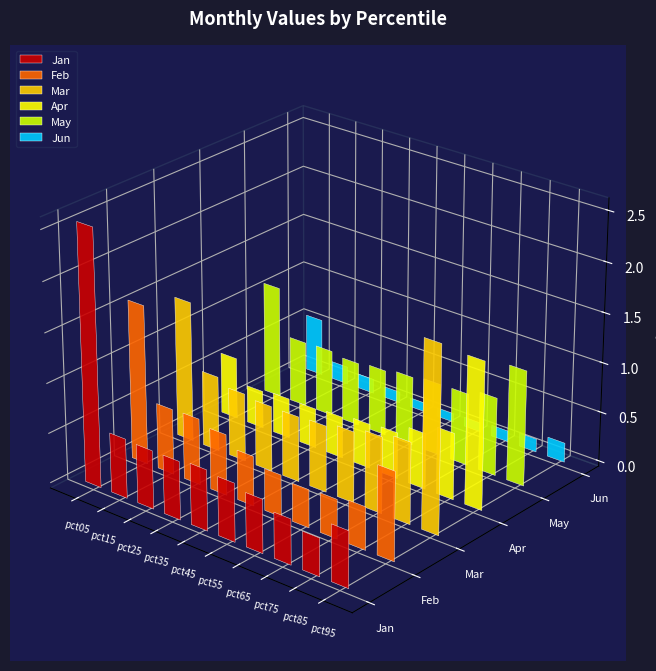

Rank the series at pct45 from highest to lowest value.

May, Mar, Jan, Feb, Apr, Jun